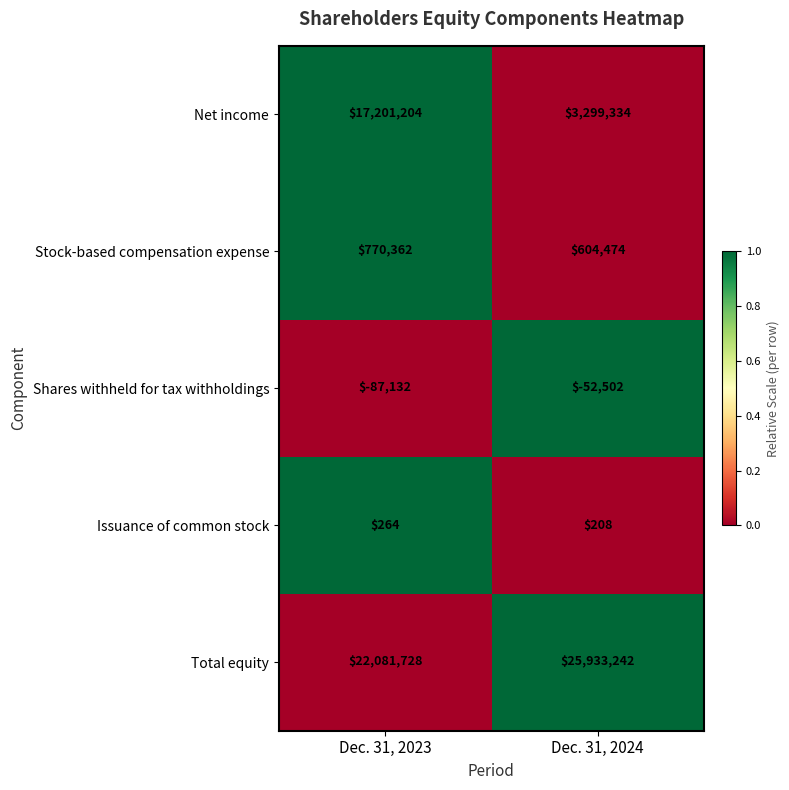

Read the Issuance of common stock value at Dec. 31, 2024, to the nearest 10.

210